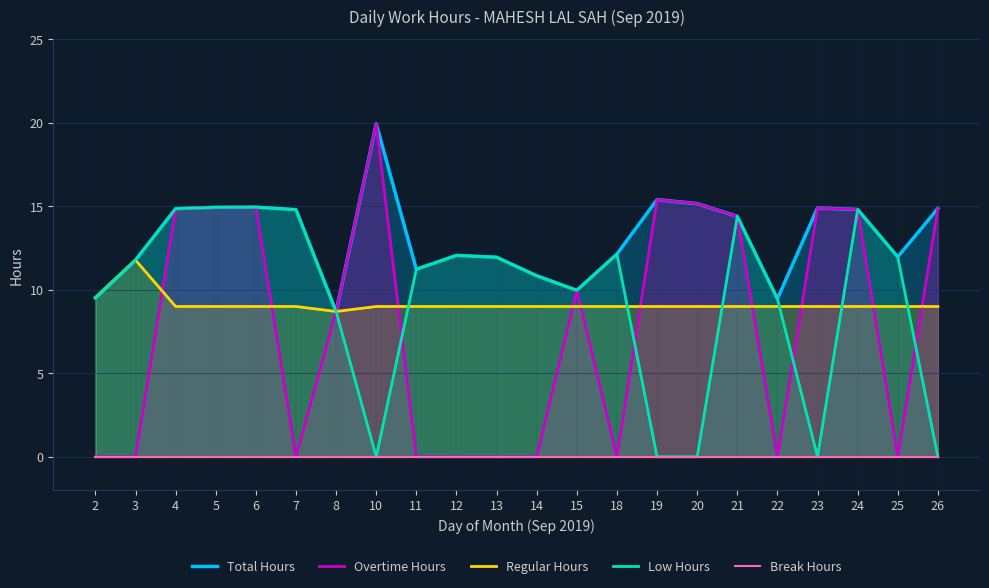

What are all the series names shown in the legend?

Total Hours, Overtime Hours, Regular Hours, Low Hours, Break Hours